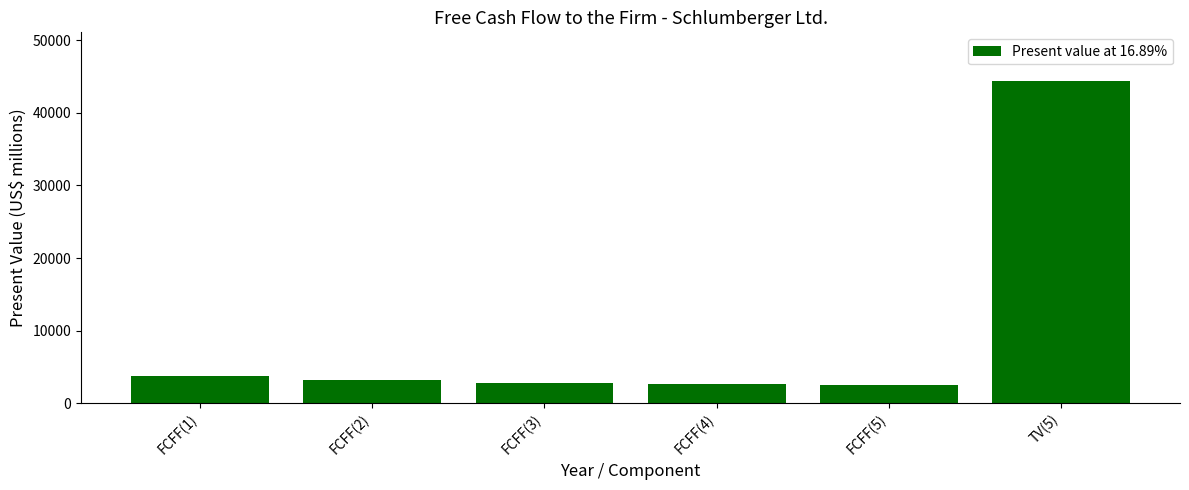

What is the average value?

9869